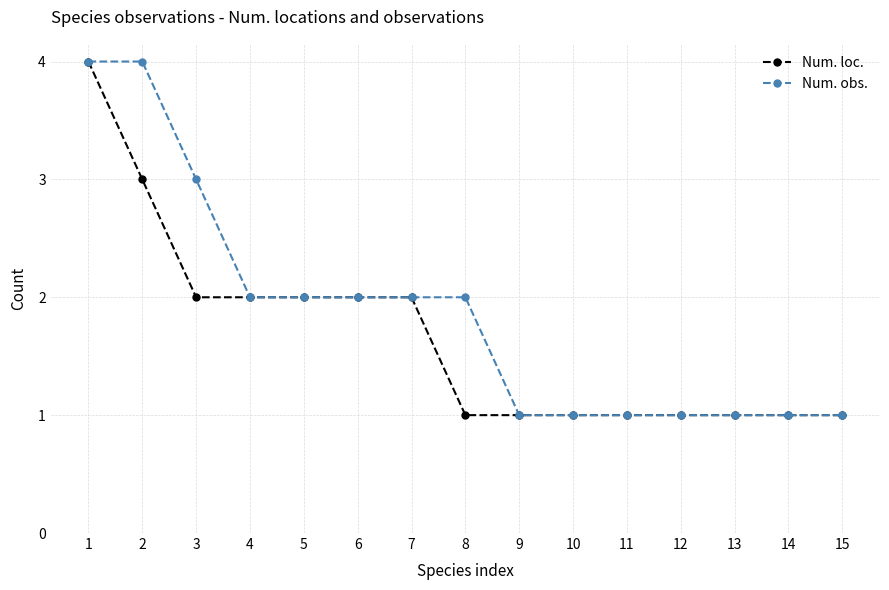

What is the lowest value of the Num. obs. series?

1